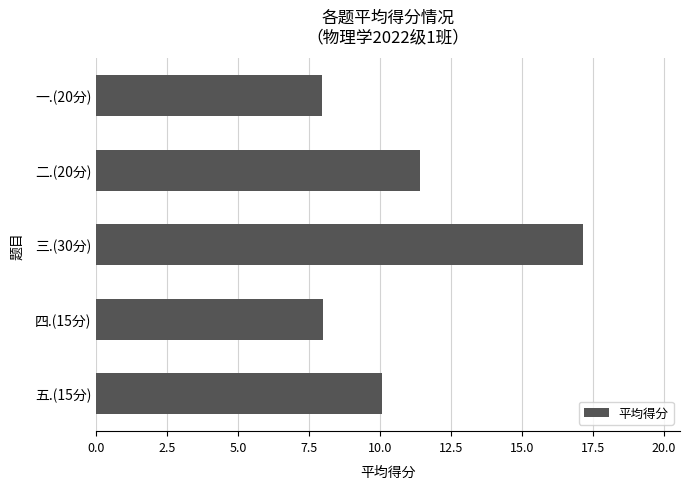

Reading top to bottom, what are all the values shown in this chart?

8.0	11.4	17.1	8.0	10.1